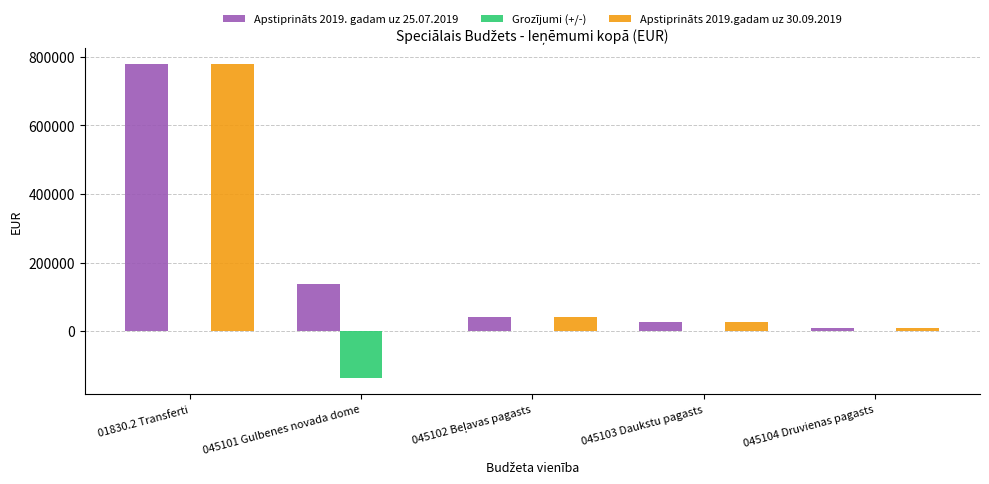

Reading left to right, what are all the values shown in this chart?

Apstiprināts 2019. gadam uz 25.07.2019: 778430	138094	40791	26948	8681
Grozījumi (+/-): 0	-138094	0	0	0
Apstiprināts 2019.gadam uz 30.09.2019: 778430	0	40791	26948	8681